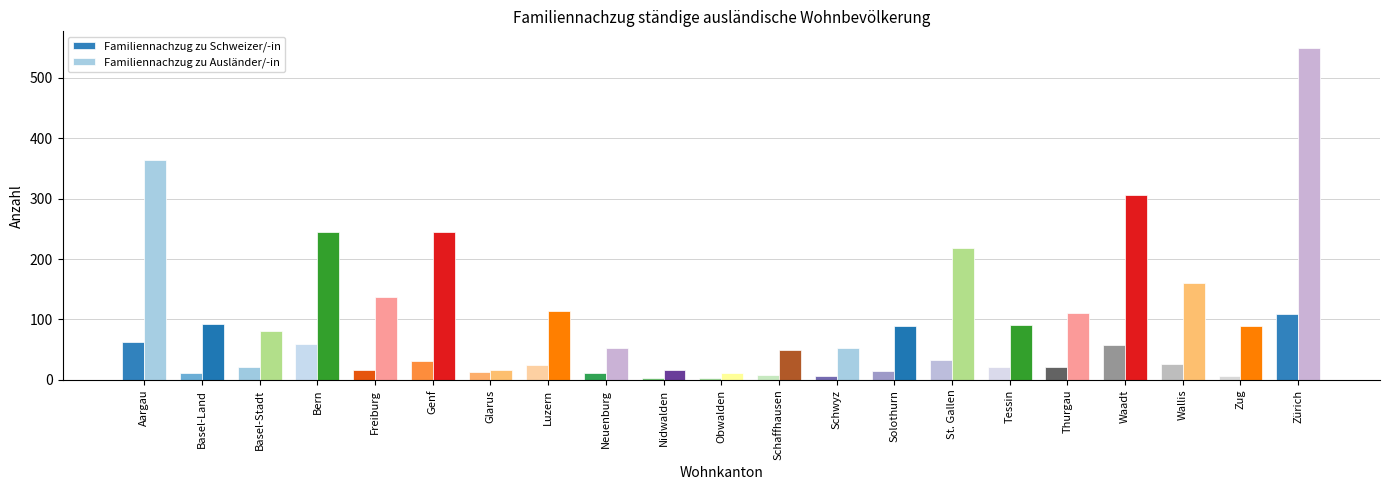

At which label does Familiennachzug zu Ausländer/-in reach its peak?

Zürich